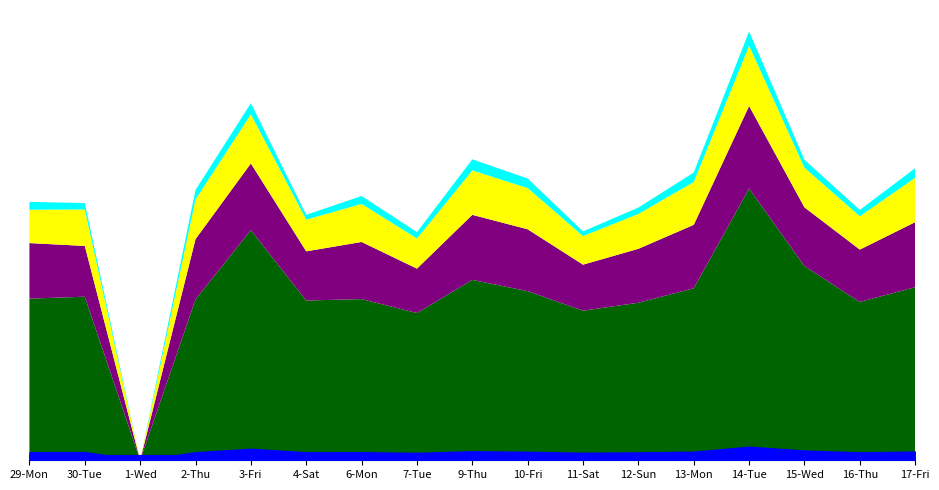

At how many categories does at least one series exceed 7?

16